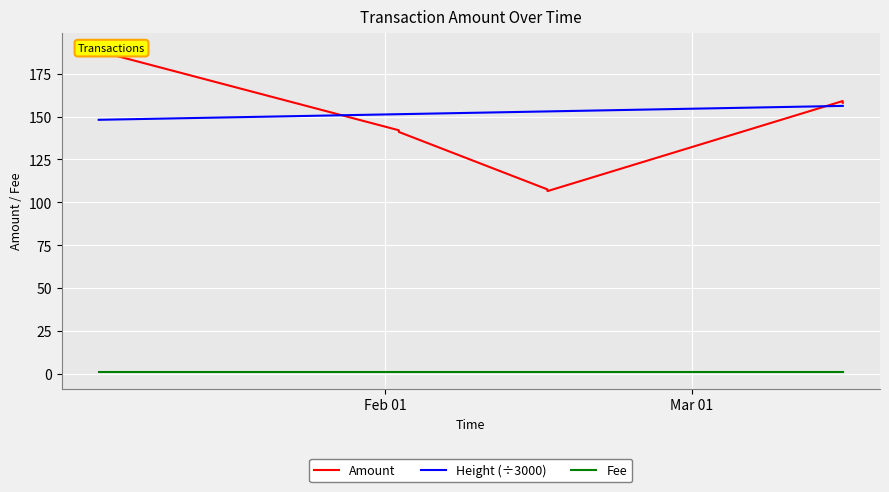

True or false: Height (÷3000) and Fee cross at least once.

False